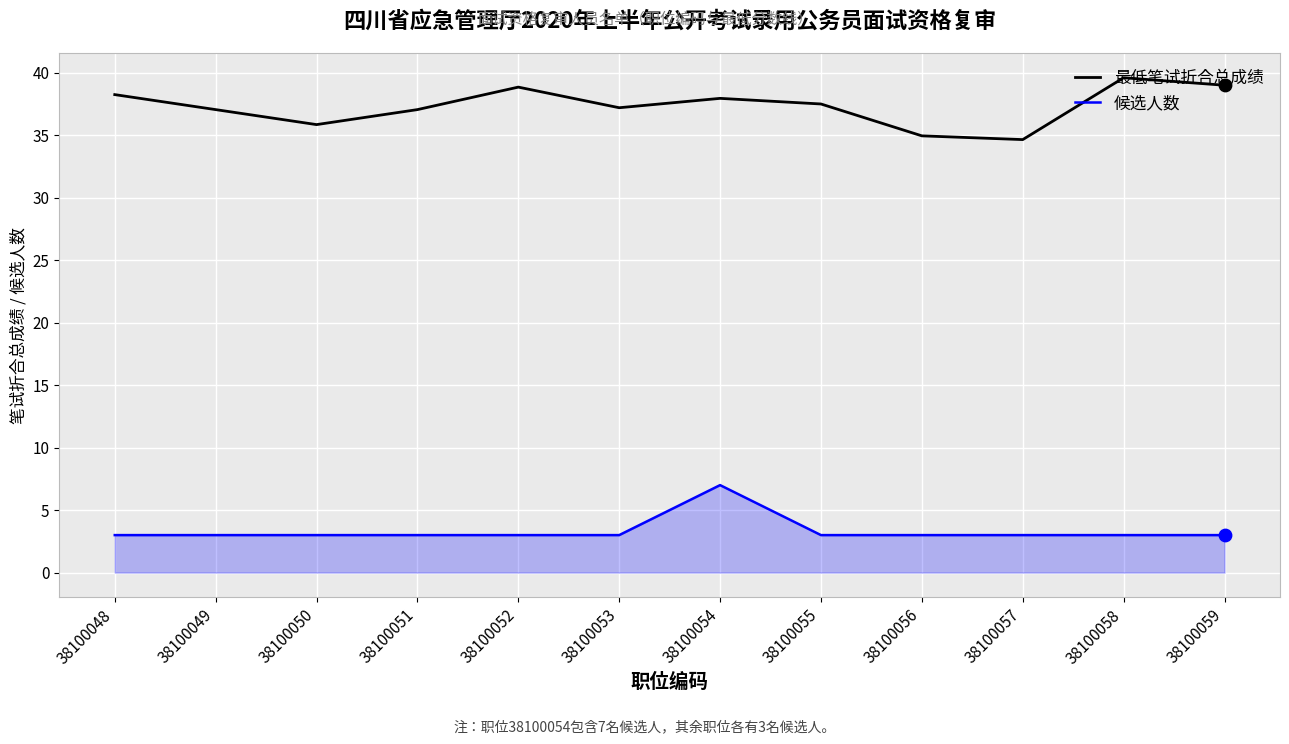

At how many categories does at least one series exceed 27?

12